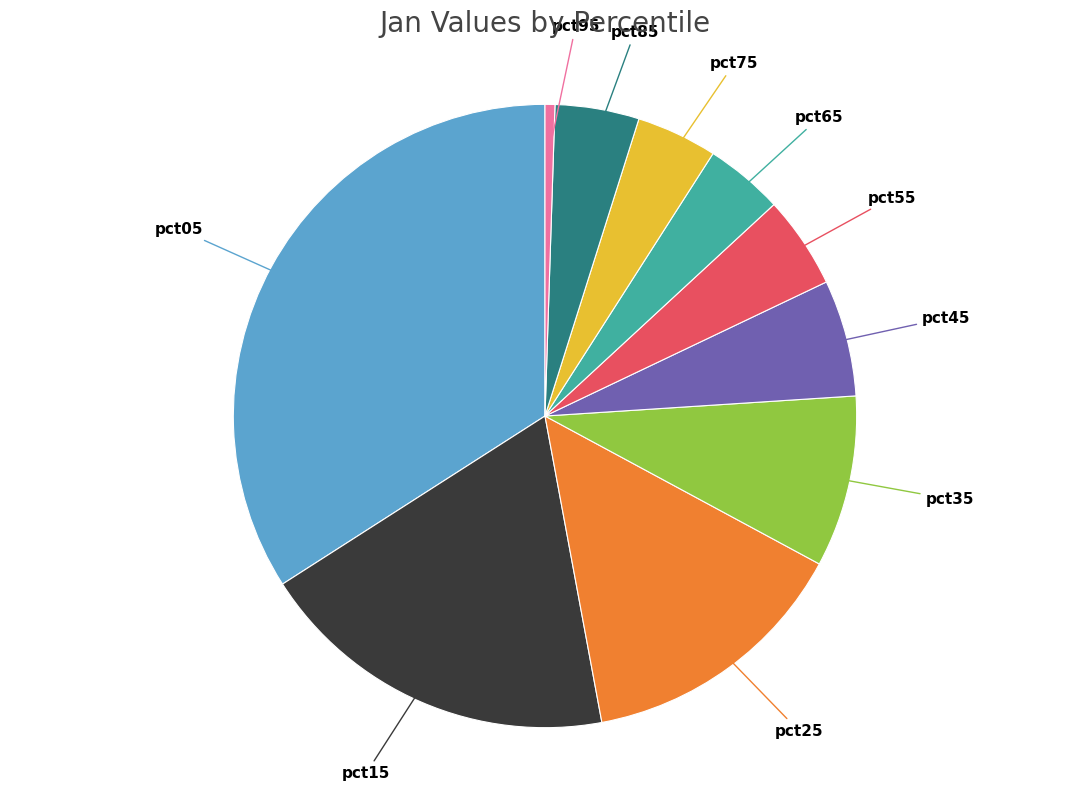

Does any single category account for the majority?

No